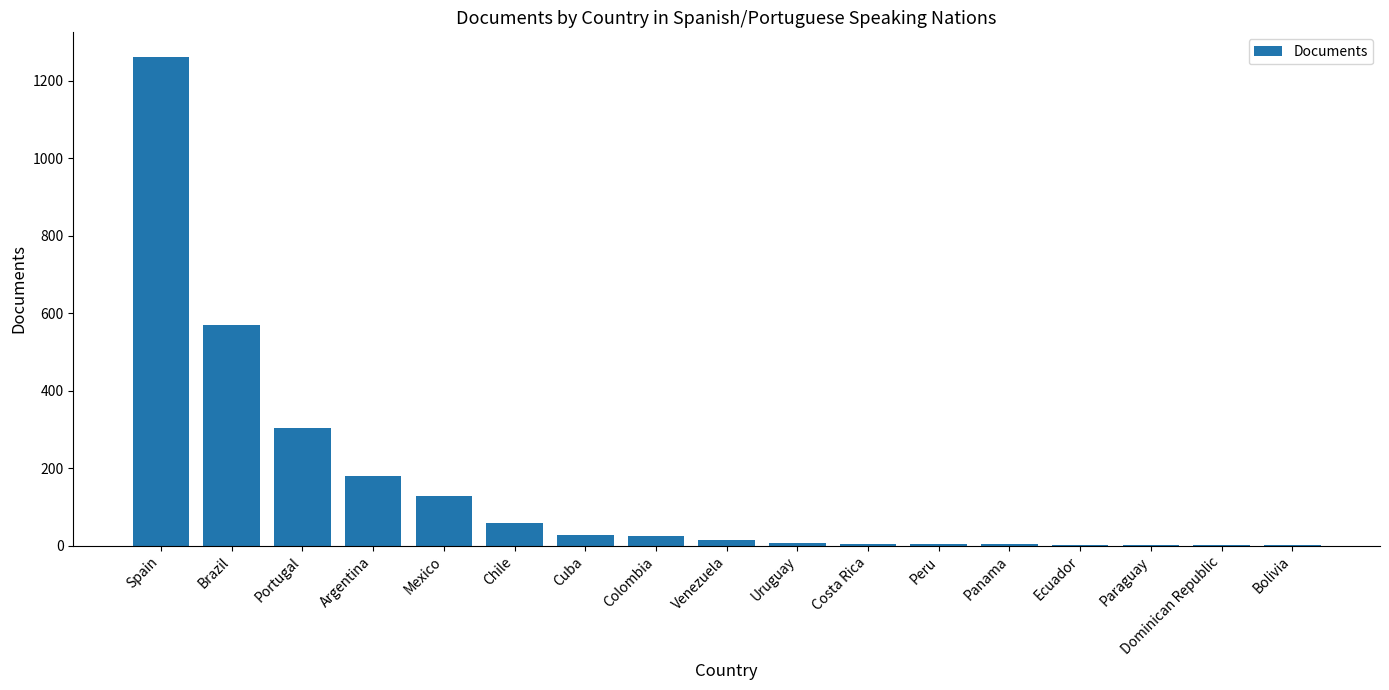

What is the sum of all values?

2588